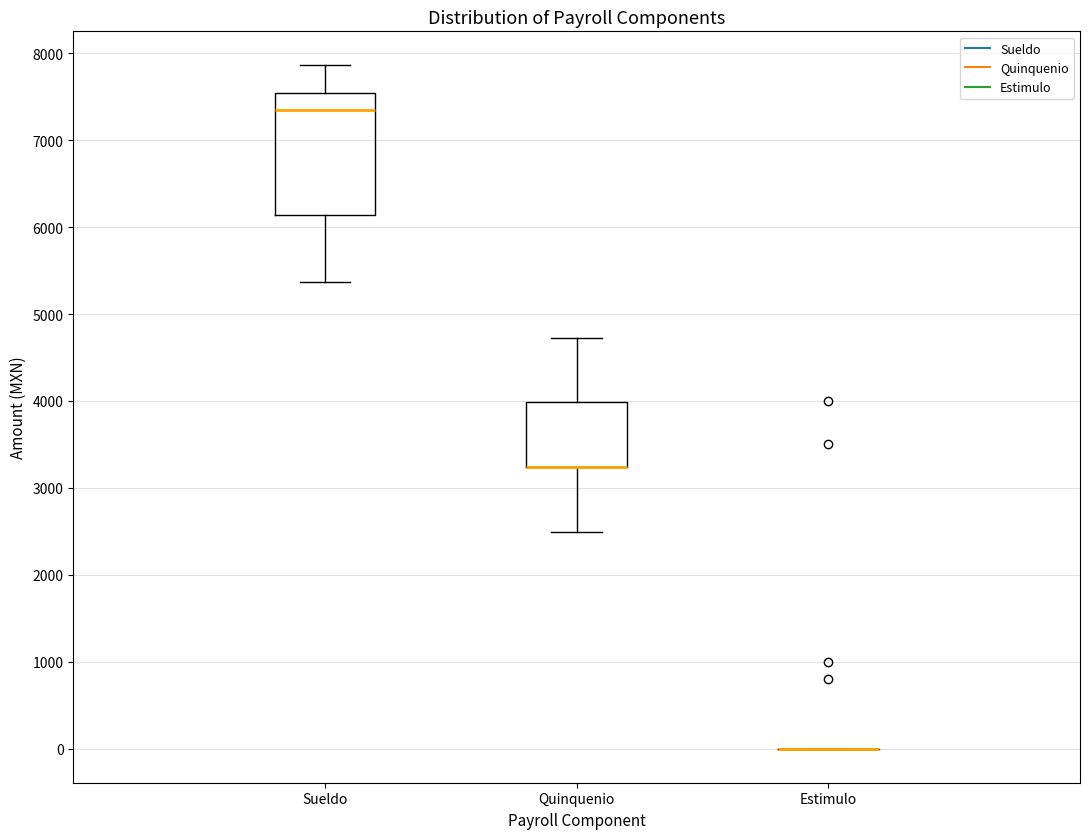

Reading left to right, read every box against the y-axis: the position of its median line, the range the box covers, and the ends of its whiskers. The values are not printed on the chart, so give them approximately, as read against the axis.

Sueldo: median 7300, box 6100 to 7500, whiskers 5400 to 7900
Quinquenio: median 3200 (drawn on the box's lower edge), box 3200 to 4000, whiskers 2500 to 4700
Estimulo: box collapsed to a line at 0, whiskers 0 to 0